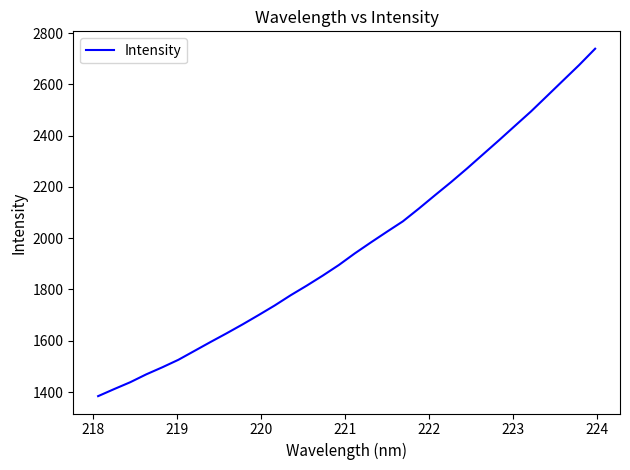

What is the sum of all values?

62971.4